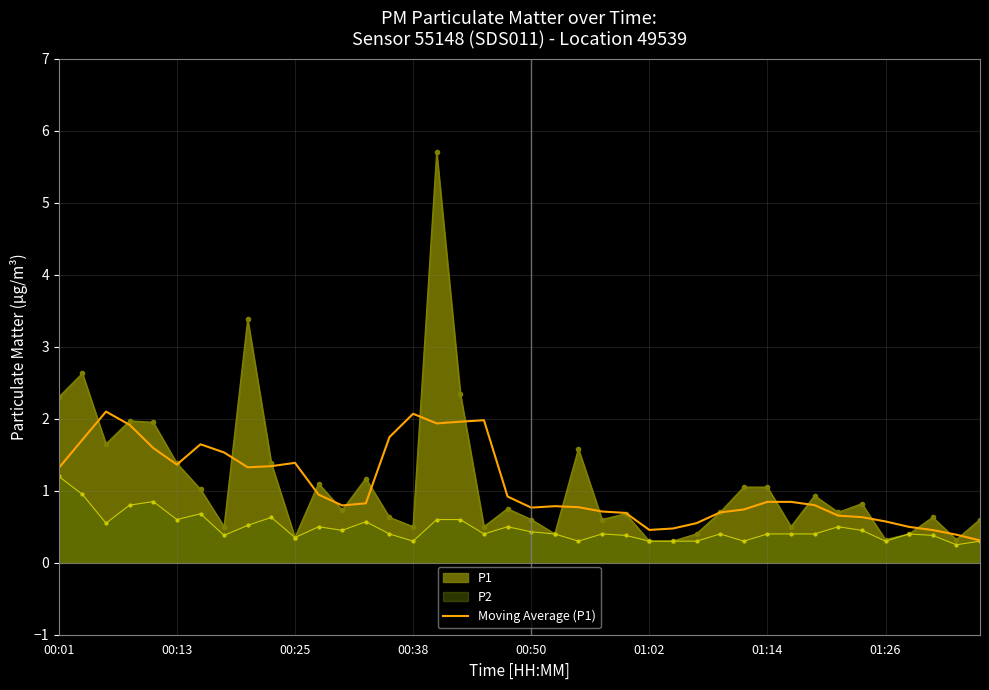

The Moving Average (P1) series shows 0.8 at 01:14. True or false?

True